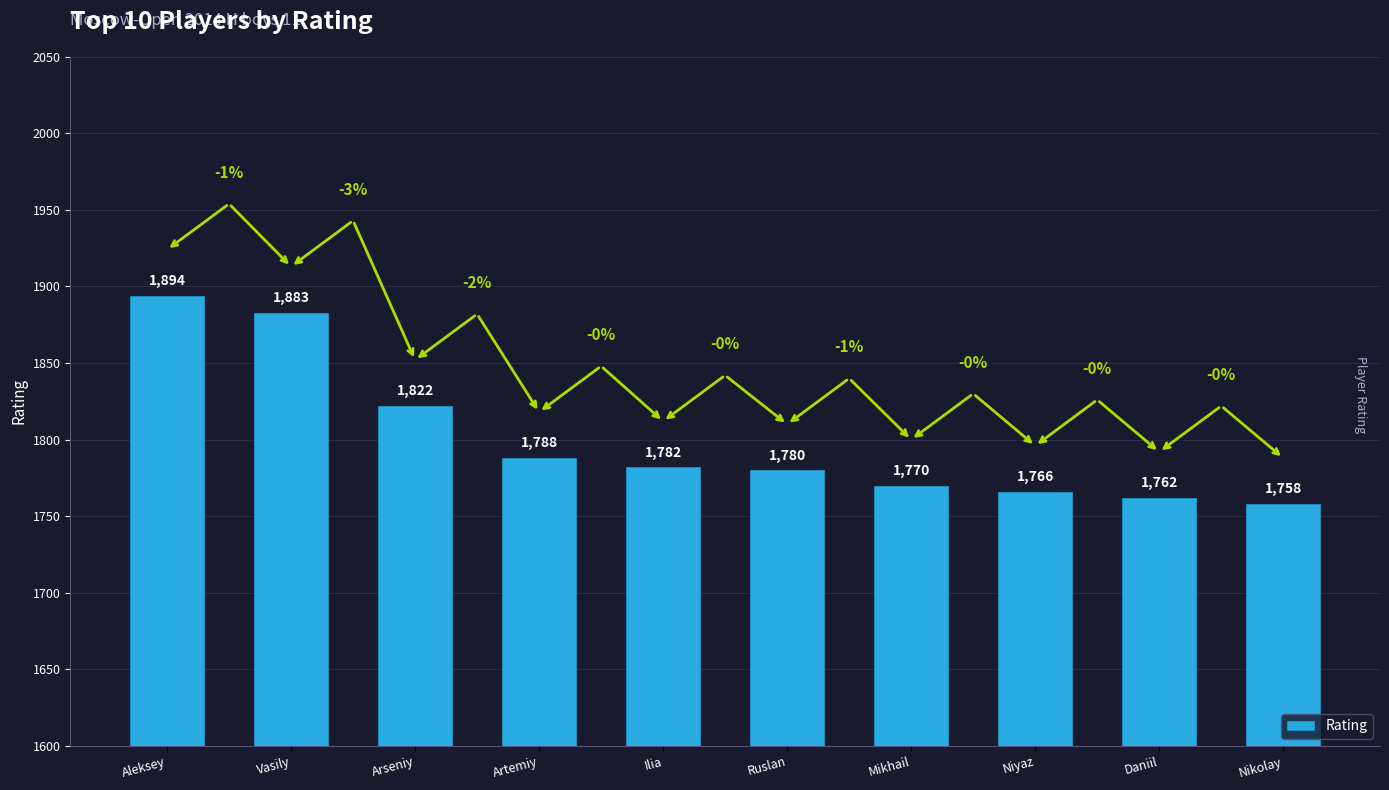

At which label does the data first exceed 1782?

Aleksey